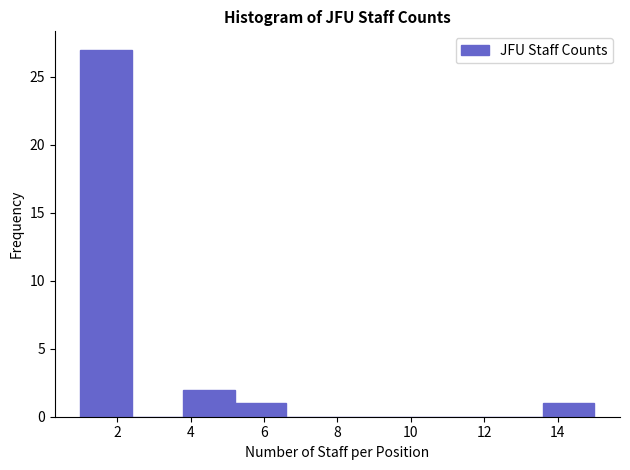

Over which range of the x-axis is the bar tallest?

1.0 to 2.4